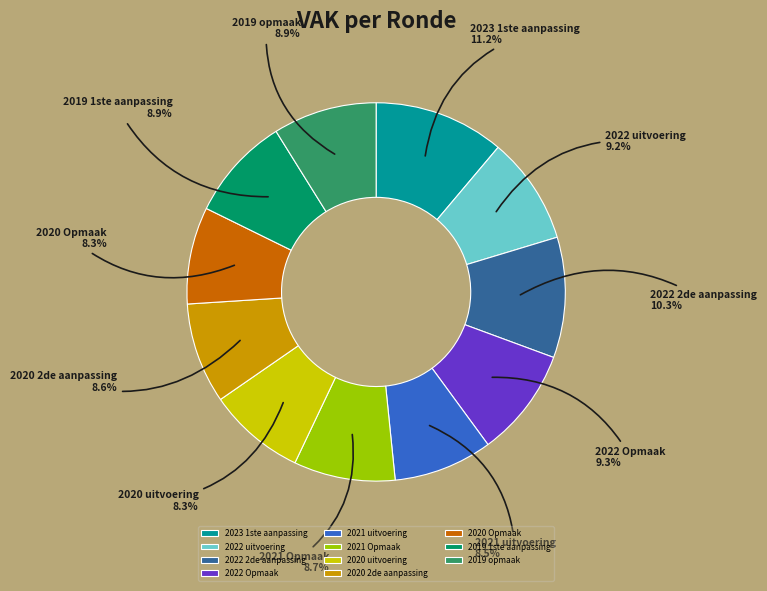

What is the total percentage of 2020 uitvoering and 2019 opmaak?

17.2%